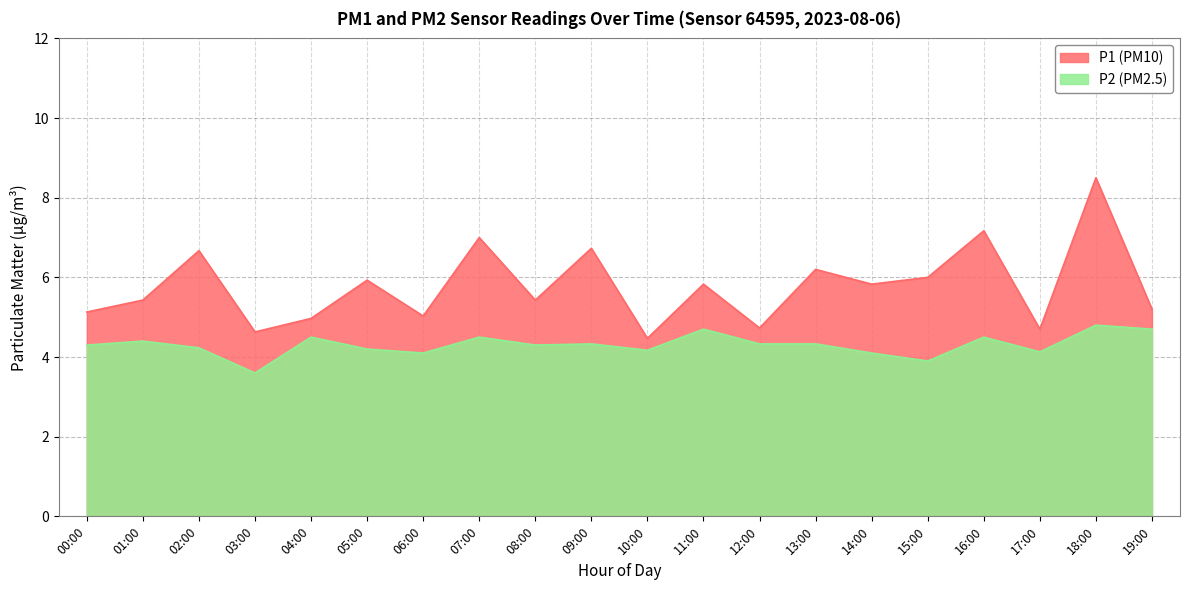

At which label does P1 reach its peak?

18:00